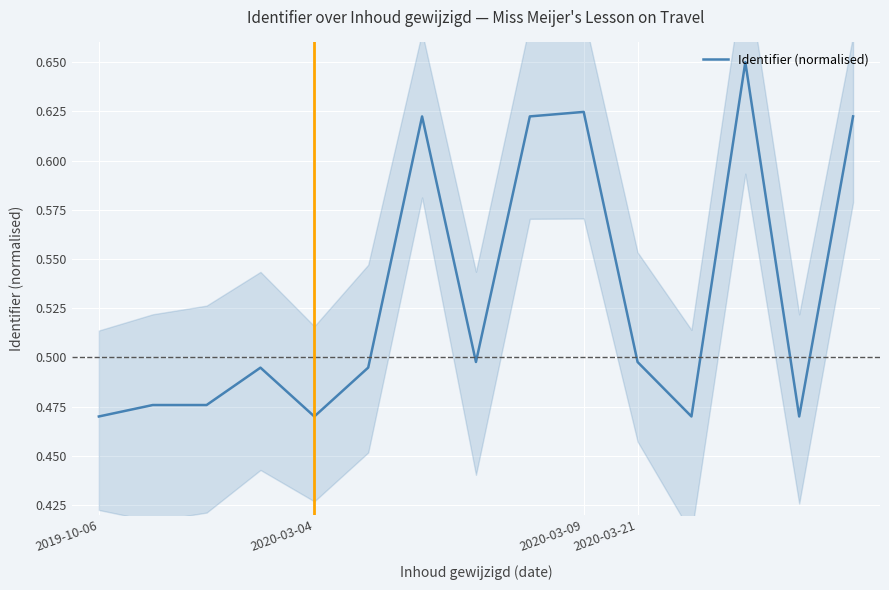

What is the greatest value displayed?

0.6